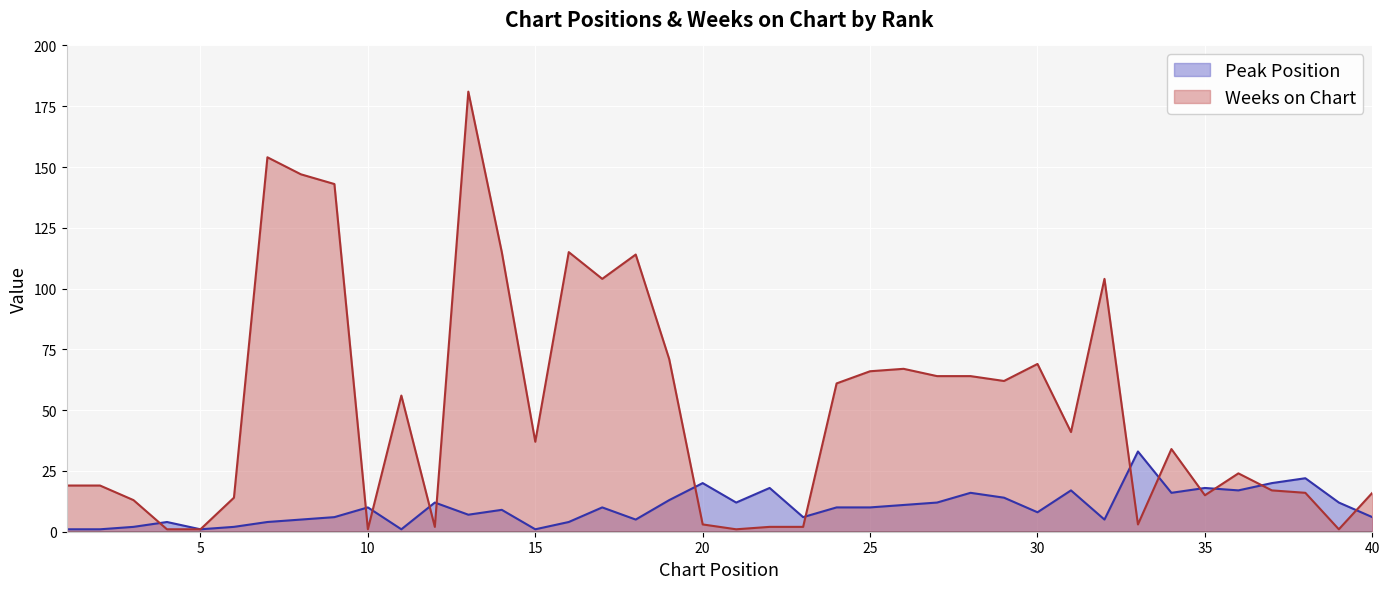

List the labels in order of Peak Position value, largest first.

33, 38, 20, 37, 22, 35, 31, 36, 28, 34, 29, 19, 12, 21, 27, 39, 26, 10, 17, 24, 25, 14, 30, 13, 9, 23, 40, 8, 18, 32, 4, 7, 16, 3, 6, 1, 2, 5, 11, 15